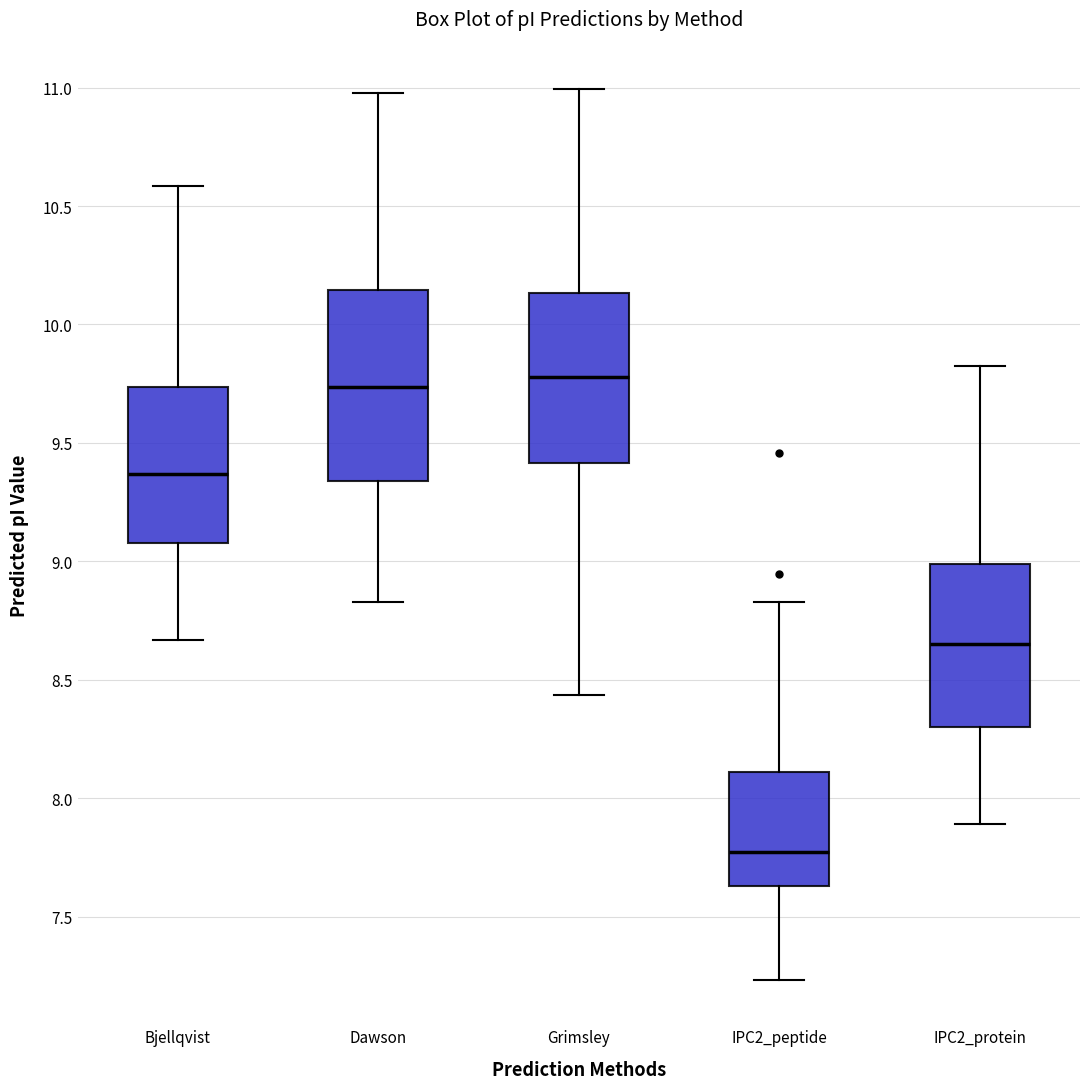

Reading left to right, transcribe this box plot: for each box, give where its median line is, the range the box spans, and where its two whiskers end, as read against the y-axis. The values are not printed on the chart, so give them approximately, as read against the axis.

Bjellqvist: median 9.35, box 9.10 to 9.75, whiskers 8.65 to 10.60
Dawson: median 9.75, box 9.35 to 10.15, whiskers 8.85 to 11.00
Grimsley: median 9.80, box 9.40 to 10.15, whiskers 8.45 to 11.00
IPC2_peptide: median 7.80, box 7.65 to 8.10, whiskers 7.25 to 8.85
IPC2_protein: median 8.65, box 8.30 to 9.00, whiskers 7.90 to 9.80